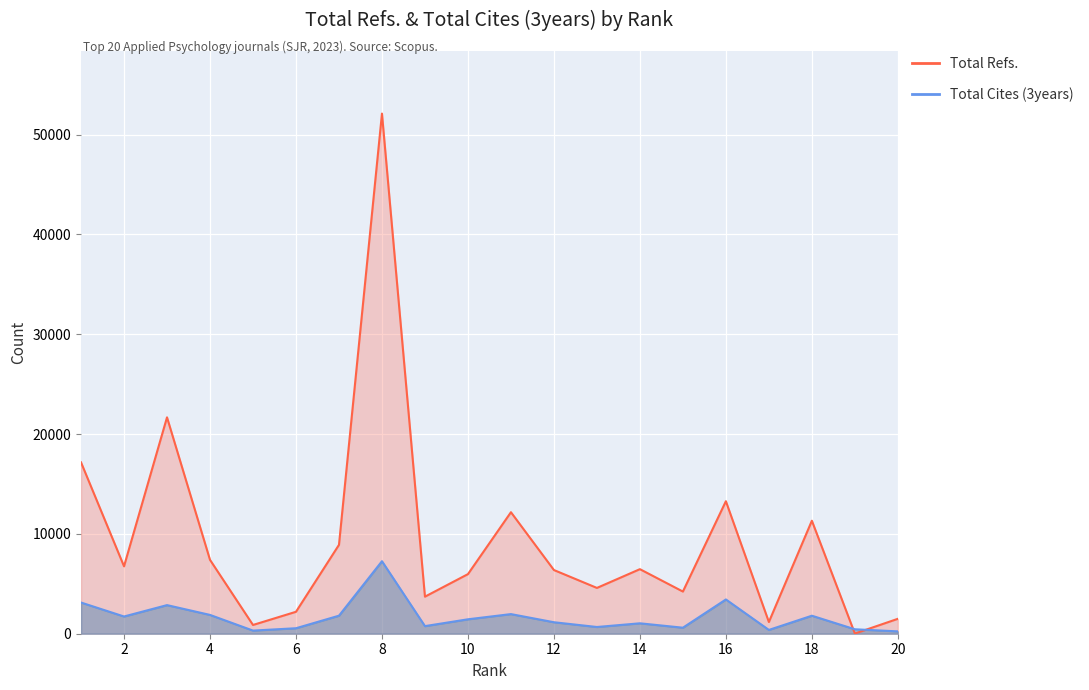

What are all the series names shown in the legend?

Total Cites (3years), Total Refs.